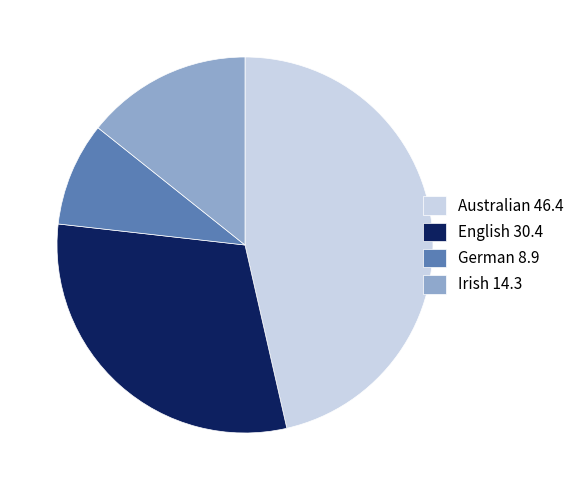

The German 8.9 slice represents 9% of the pie. True or false?

True